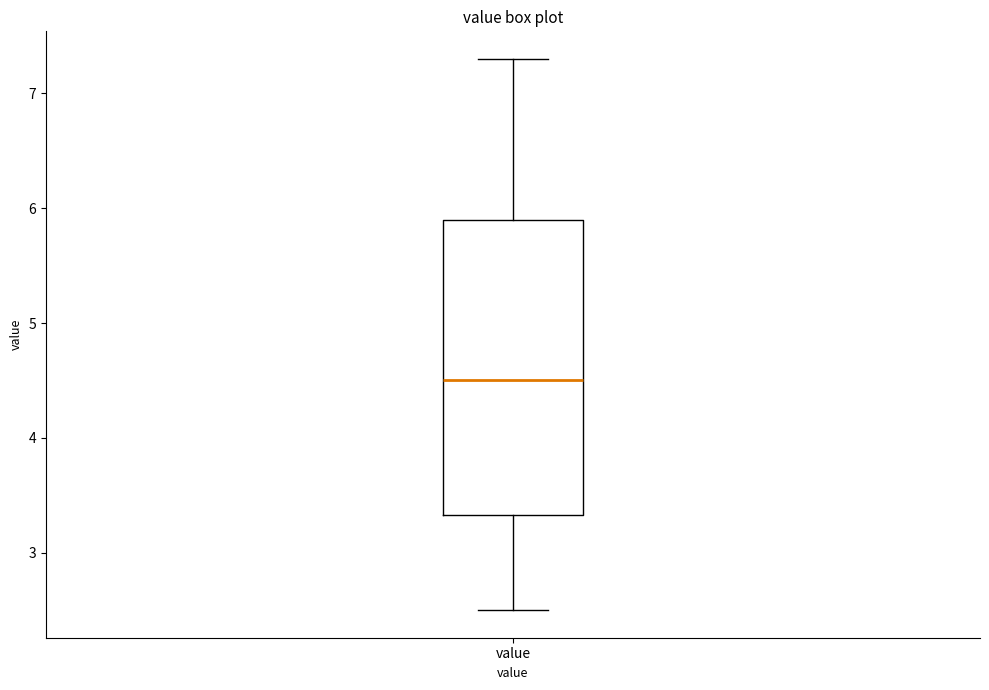

Transcribe this box plot: give where the median line is, the range the box spans, and where the two whiskers end, as read against the y-axis. The values are not printed on the chart, so give them approximately, as read against the axis.

median 4.5, box 3.3 to 5.9, whiskers 2.5 to 7.3